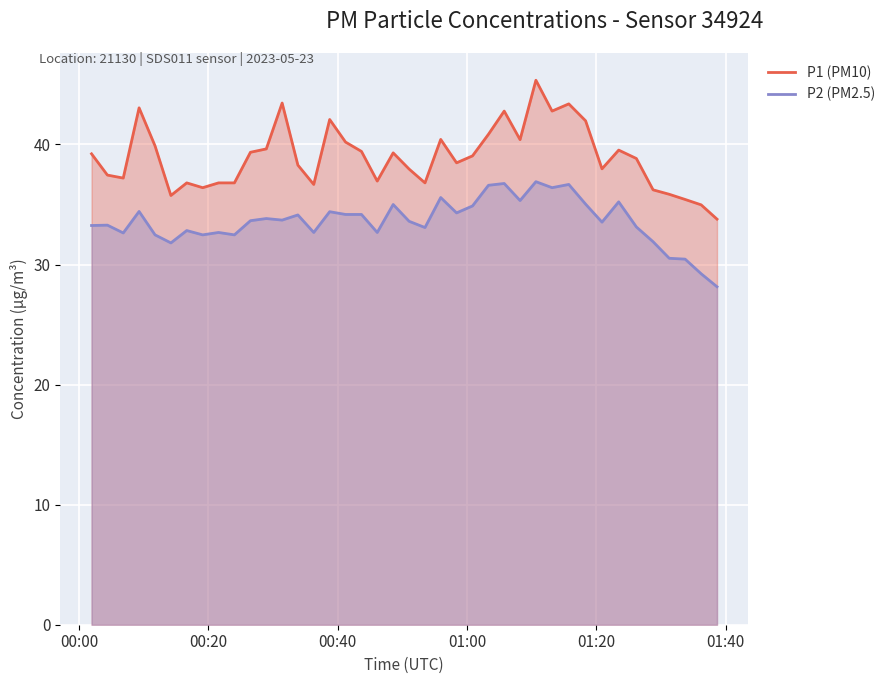

True or false: P1 and P2 intersect in this chart.

False